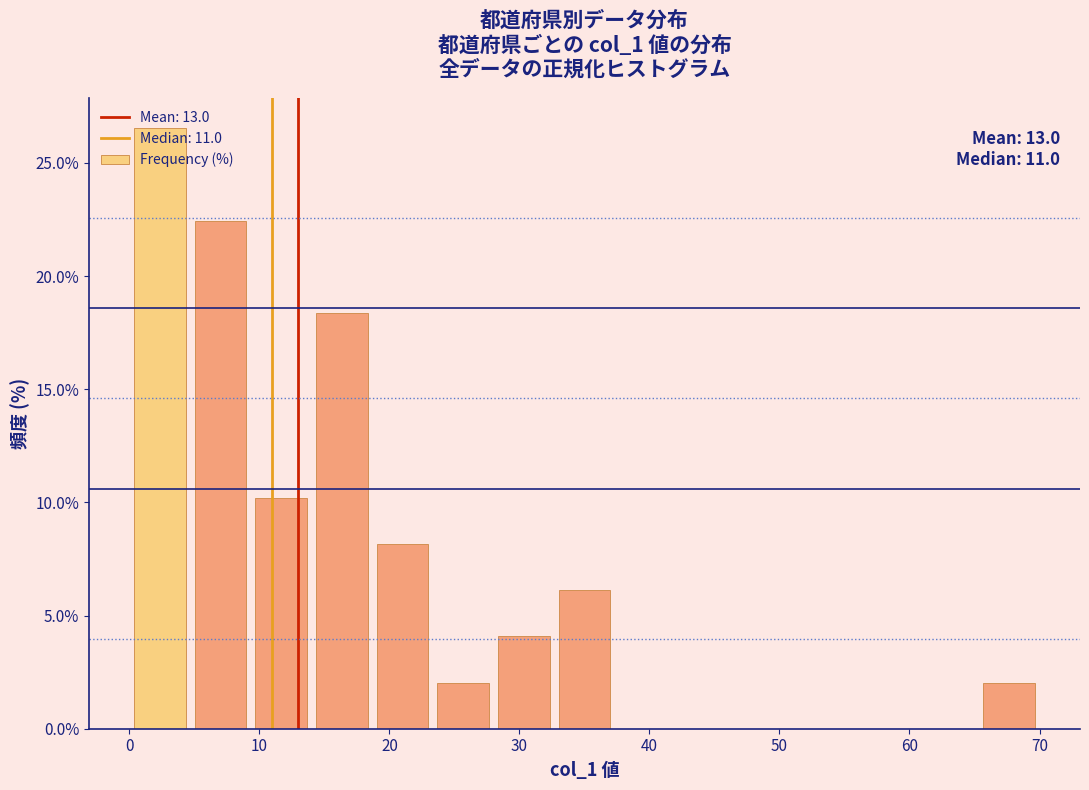

Which range on the x-axis has the tallest bar?

0 to 5